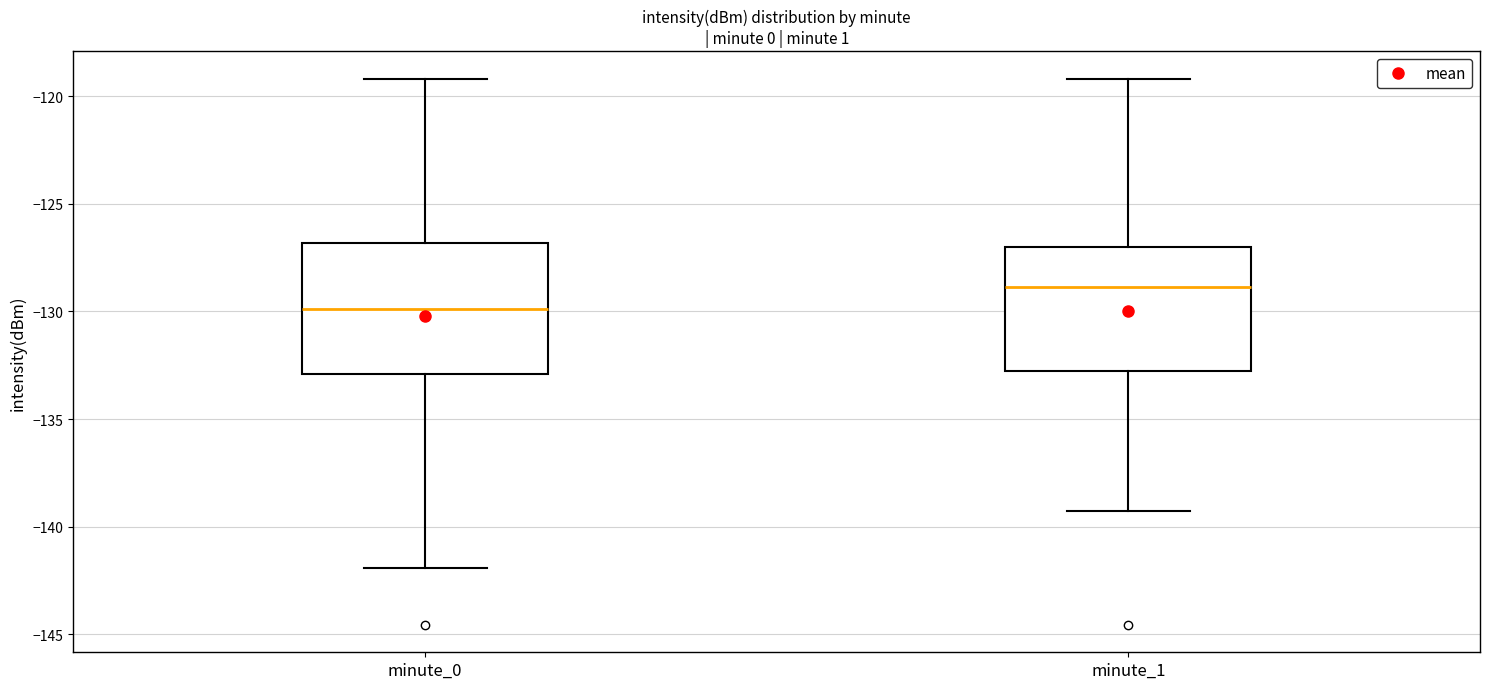

Where does the lower whisker of the box for minute_0 end on the y-axis? The values are not printed on the chart, so give them approximately, as read against the axis.

-142.0